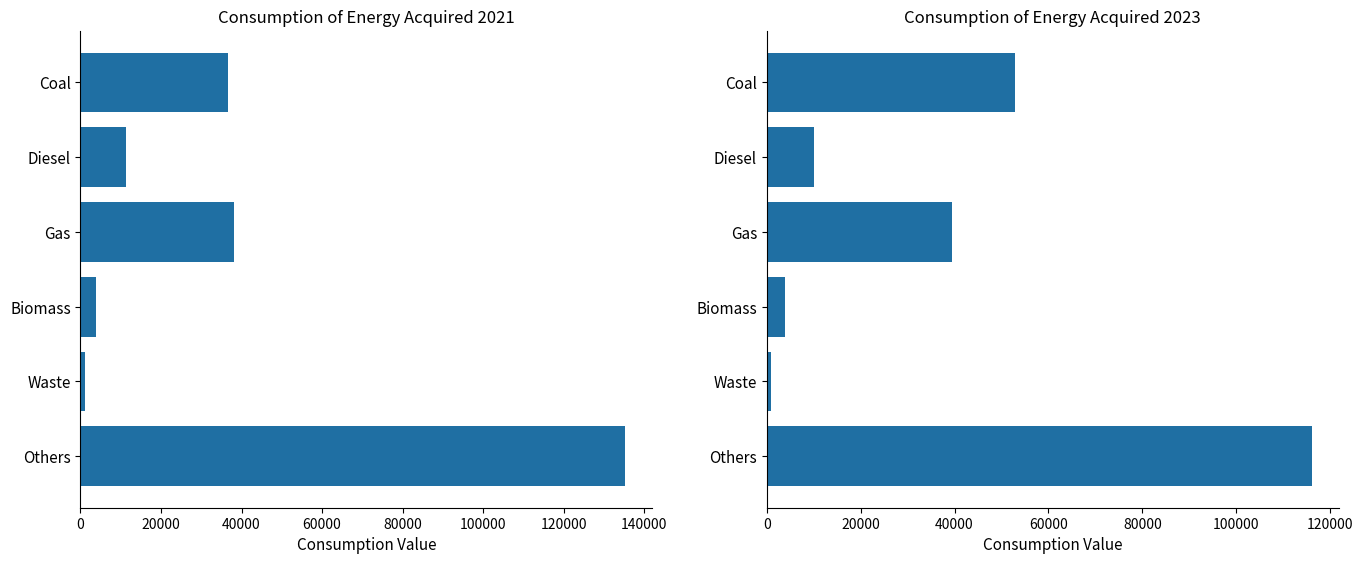

What is the average value of the 2022 series?

37207